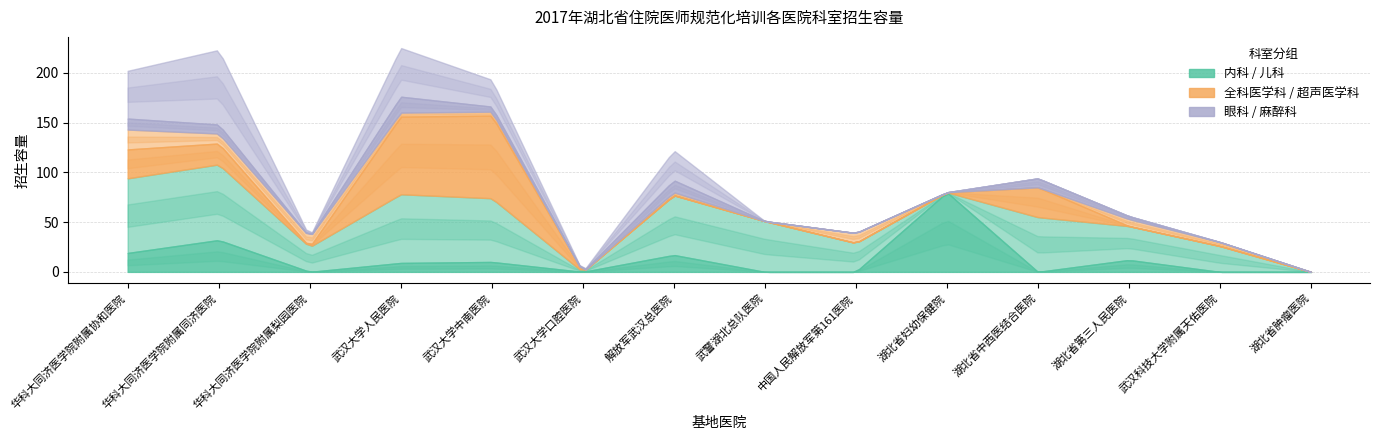

What is the label of the 6th point from the left?

武汉大学口腔医院